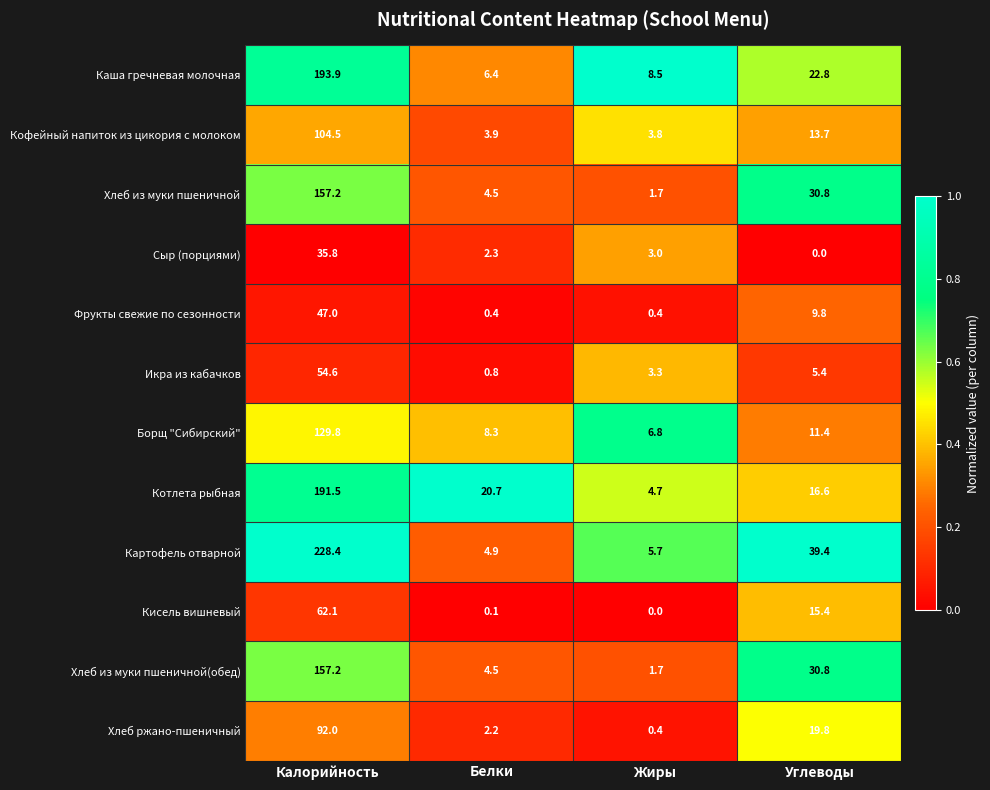

How many data points does each series have?

4